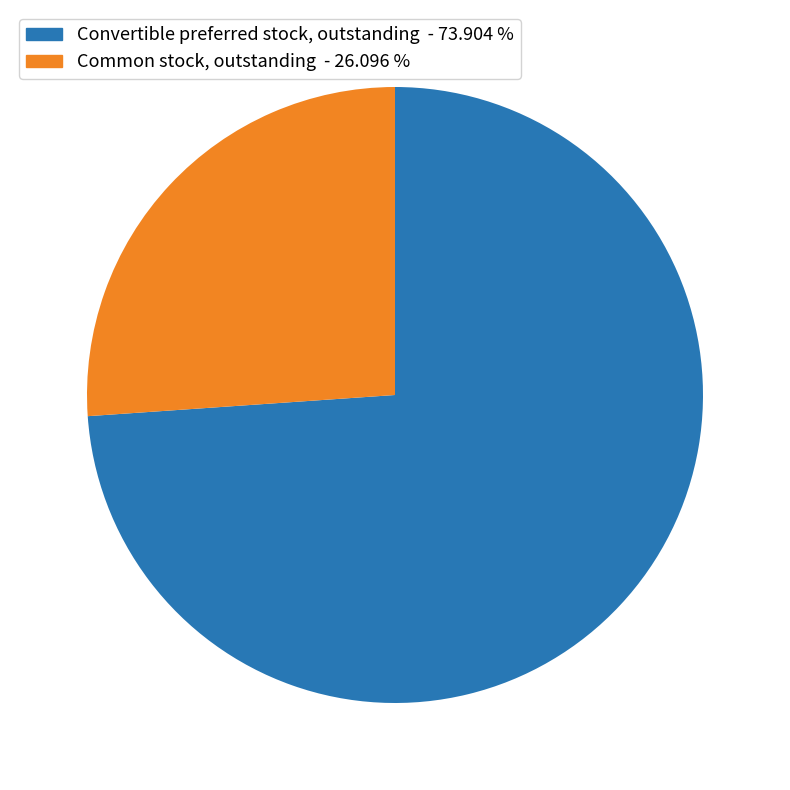

Does any single category account for the majority?

Yes